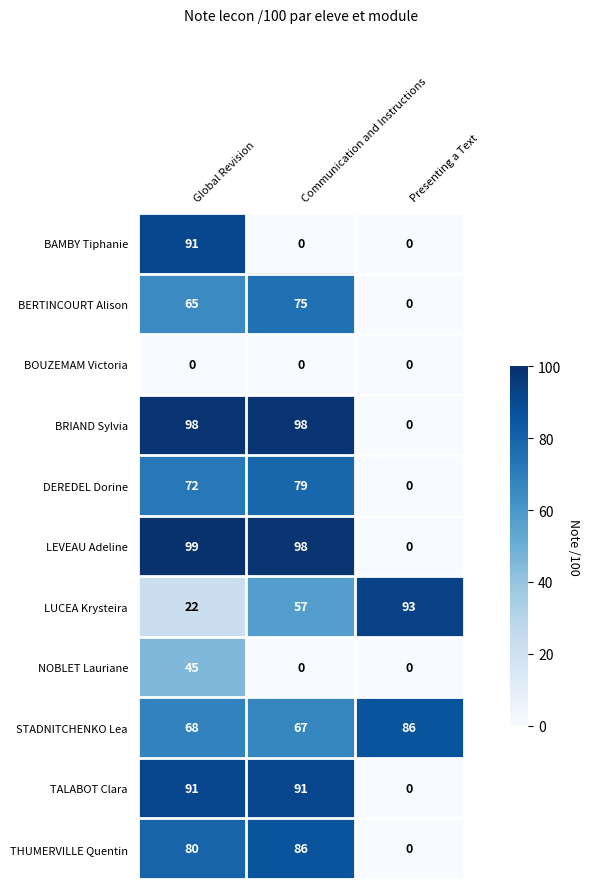

What is the spread (max minus min) of values at Global Revision?

99